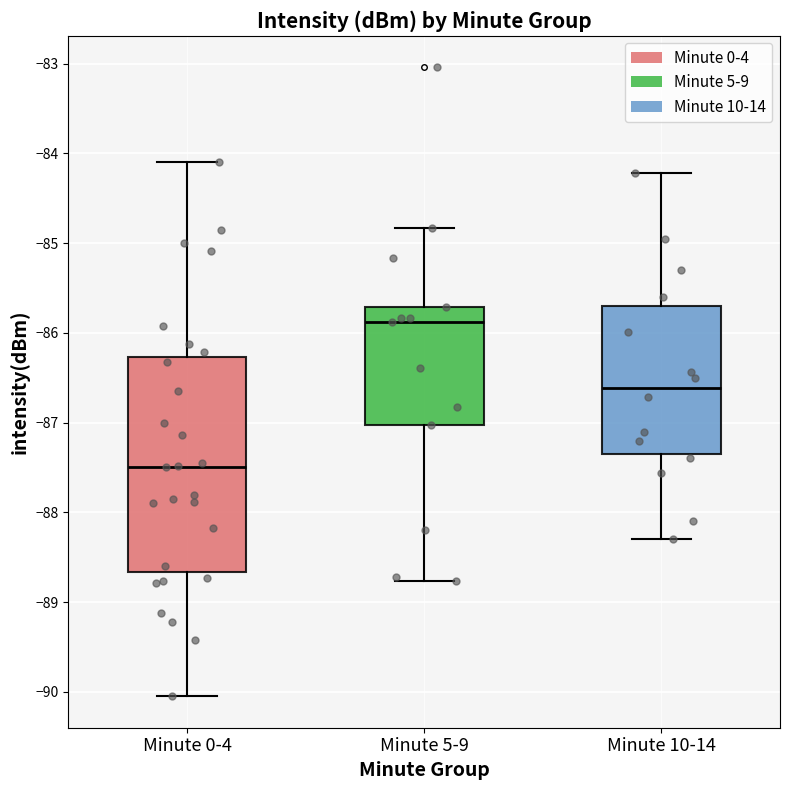

Which box is the tallest, from its lower edge to its upper edge?

Minute 0-4